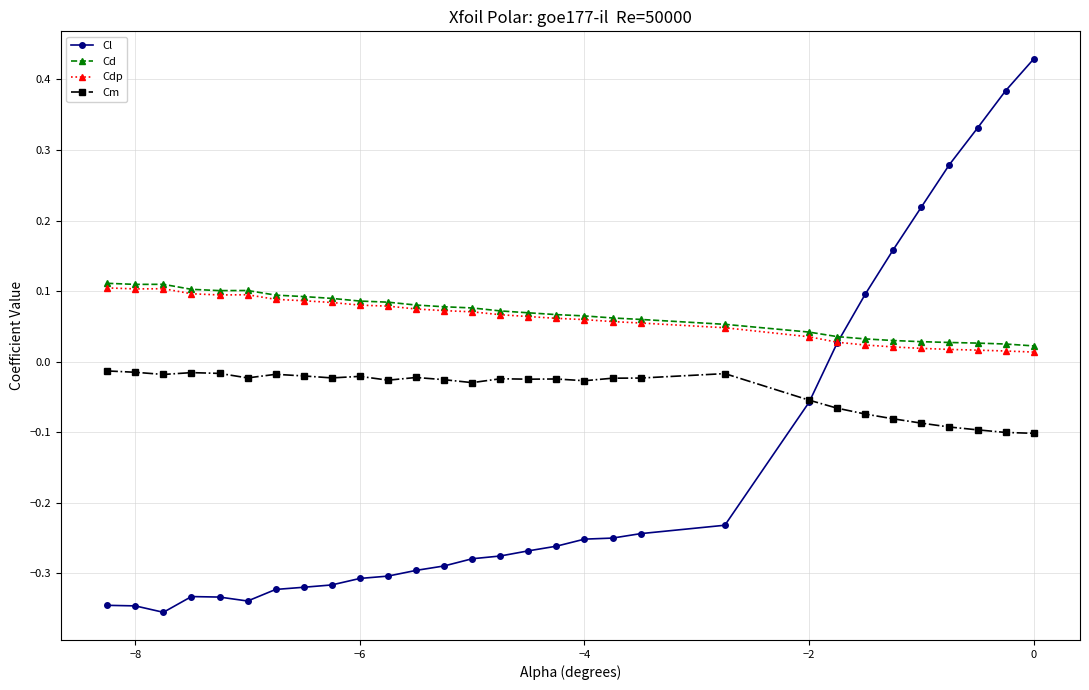

True or false: Cdp has more than 0 points higher than both neighbors.

True